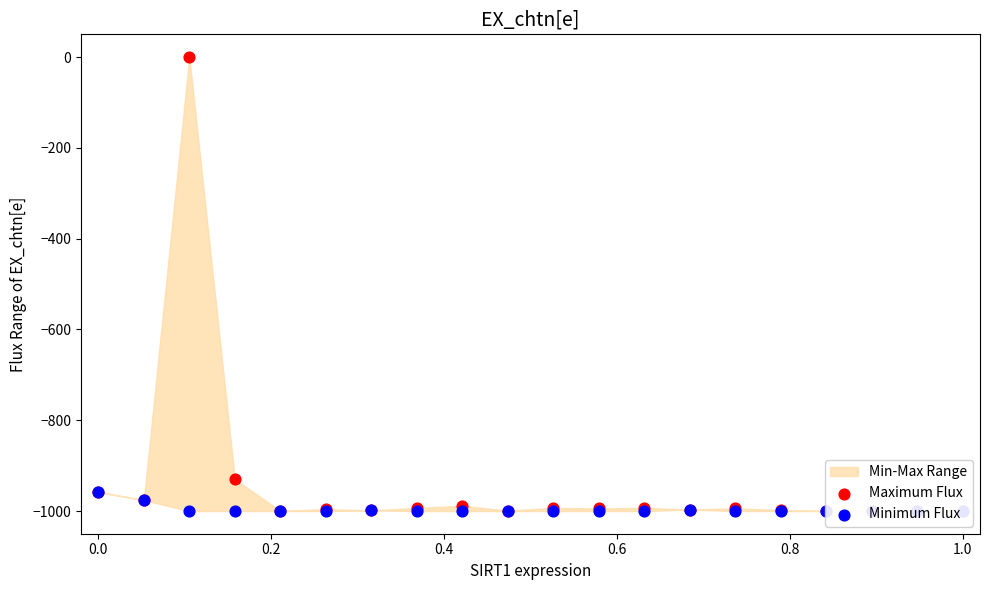

Which series contains the highest Y value?

Maximum Flux